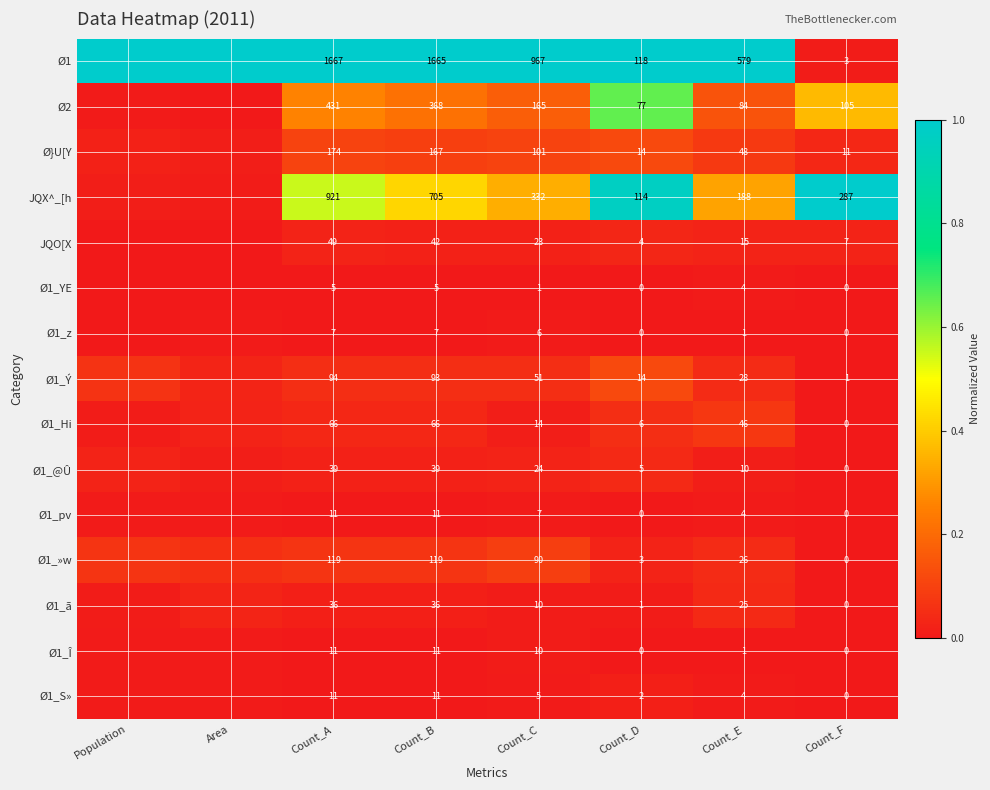

Is the value of Ø1_S» at Count_C greater than the value of Ø1_@Û at Count_B?

No